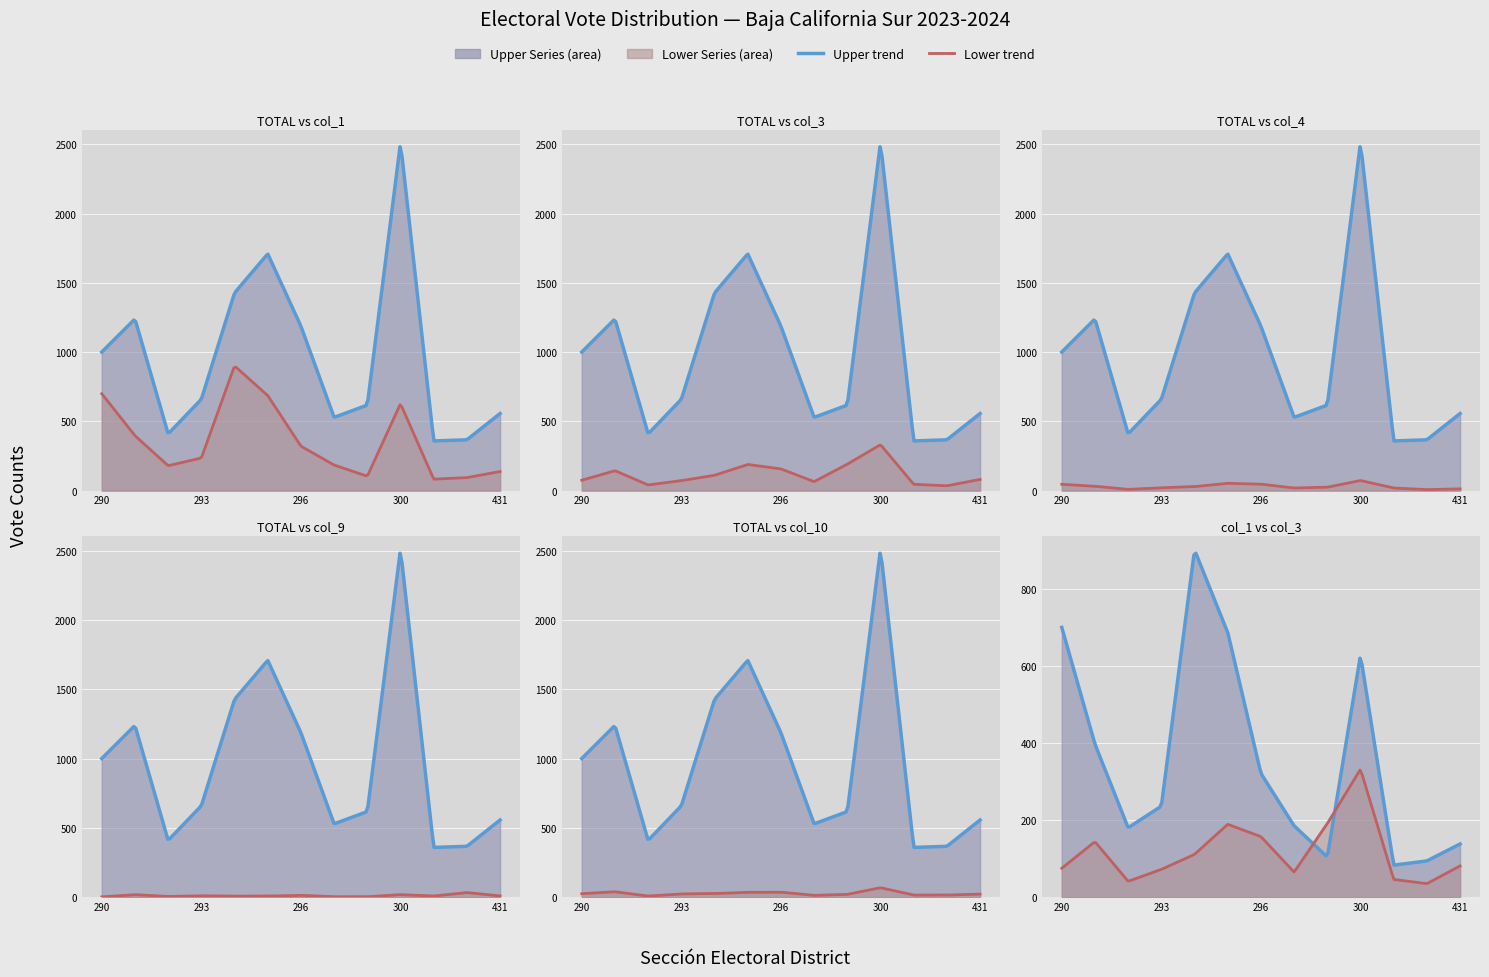

Where is the first local maximum for col_1?

4